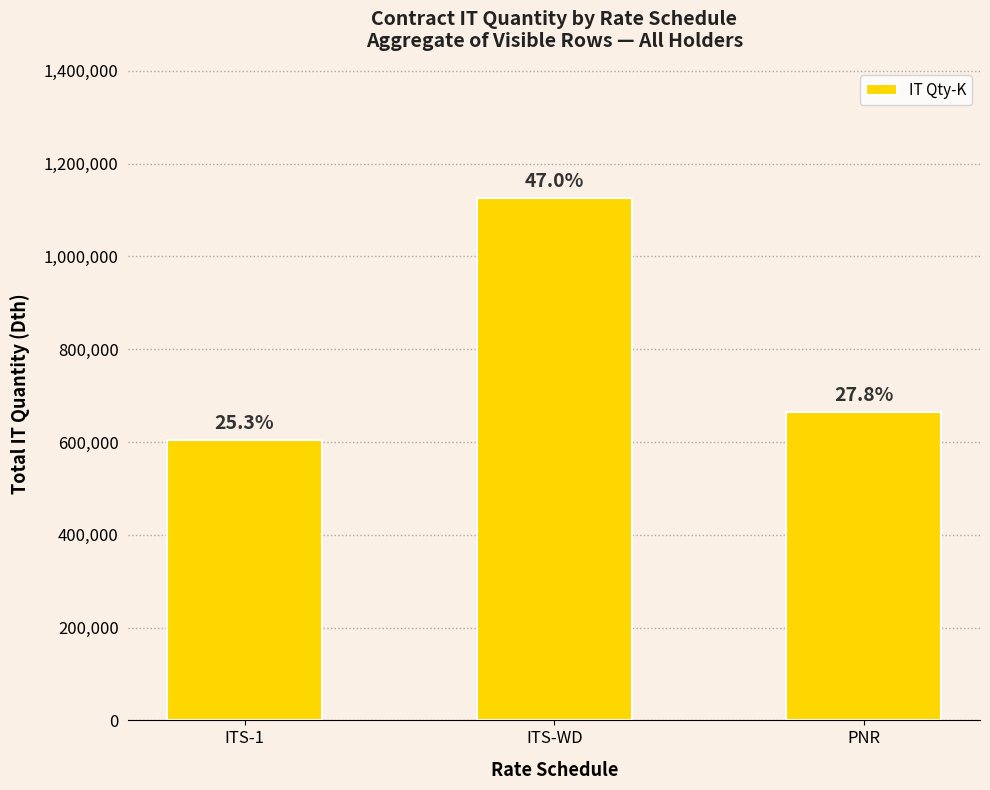

How many bars are there in total?

3